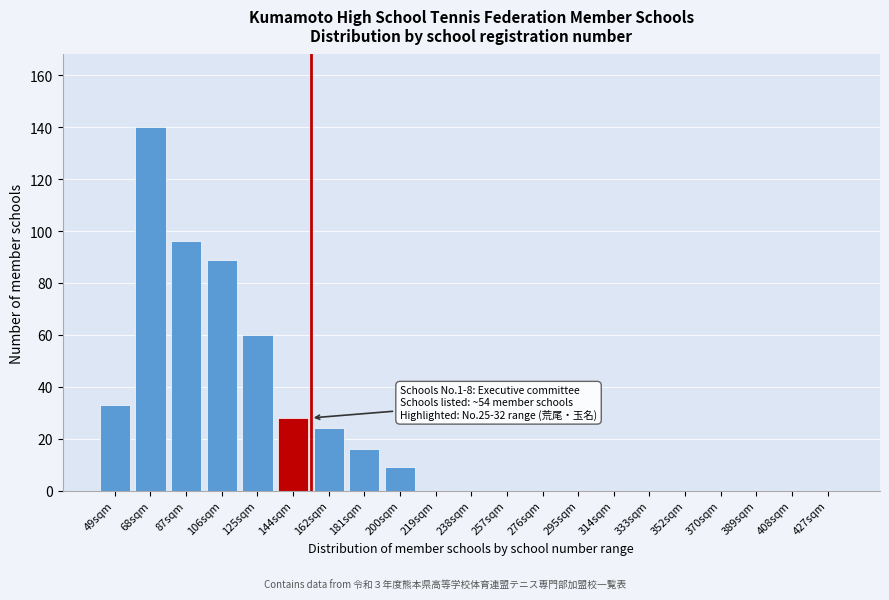

Reading right to left, what are all the values shown in this chart?

427sqm=0	408sqm=0	389sqm=0	370sqm=0	352sqm=0	333sqm=0	314sqm=0	295sqm=0	276sqm=0	257sqm=0	238sqm=0	219sqm=0	200sqm=9	181sqm=16	162sqm=24	144sqm=28	125sqm=60	106sqm=89	87sqm=96	68sqm=140	49sqm=33